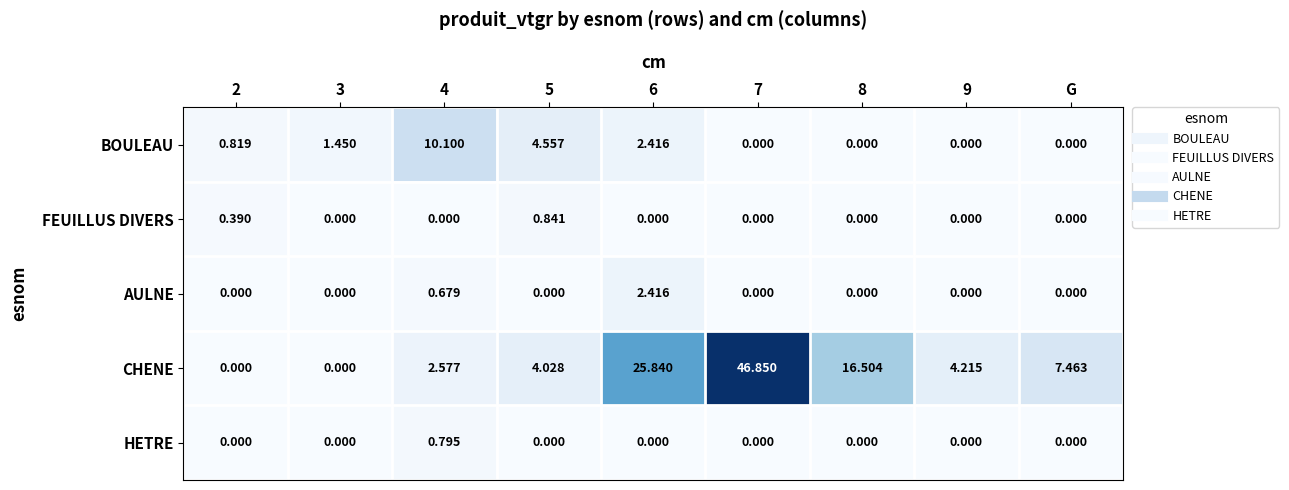

Which series changed the most between 2 and 7?

CHENE